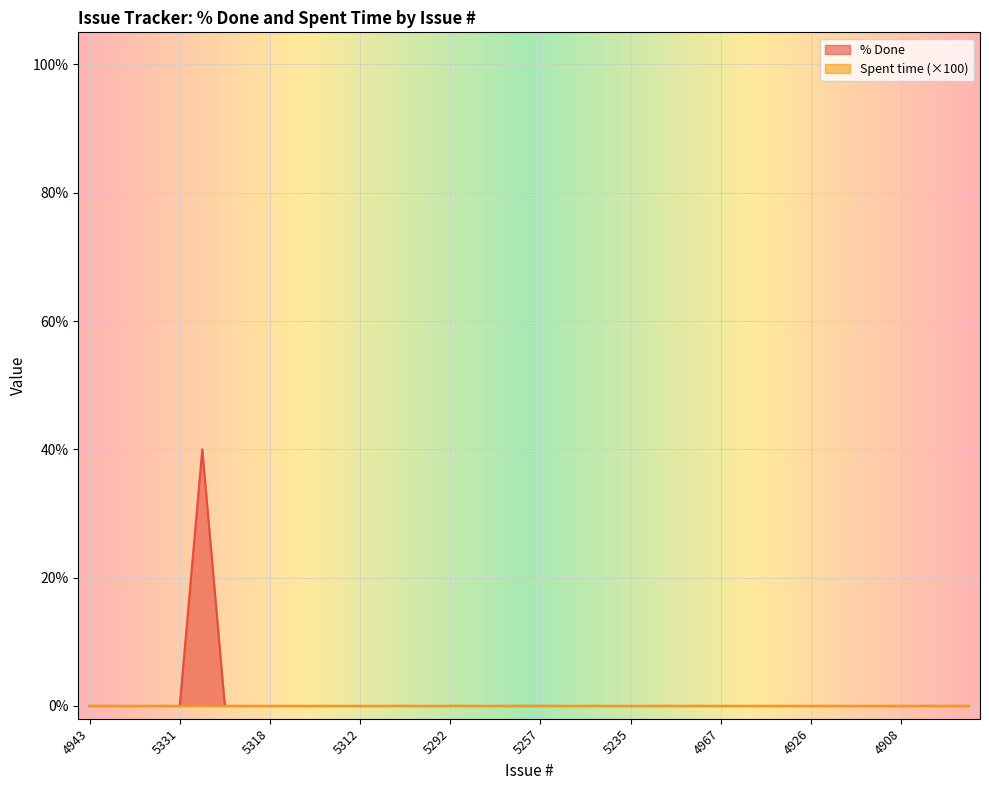

Which label corresponds to the largest value in the chart?

5327